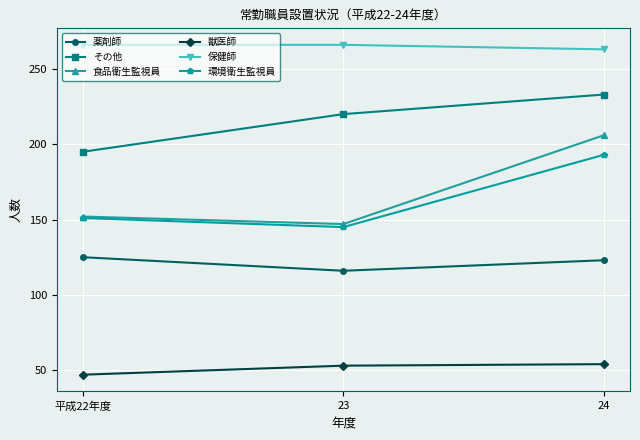

What is the approximate value of 薬剤師 at 平成22年度?

125